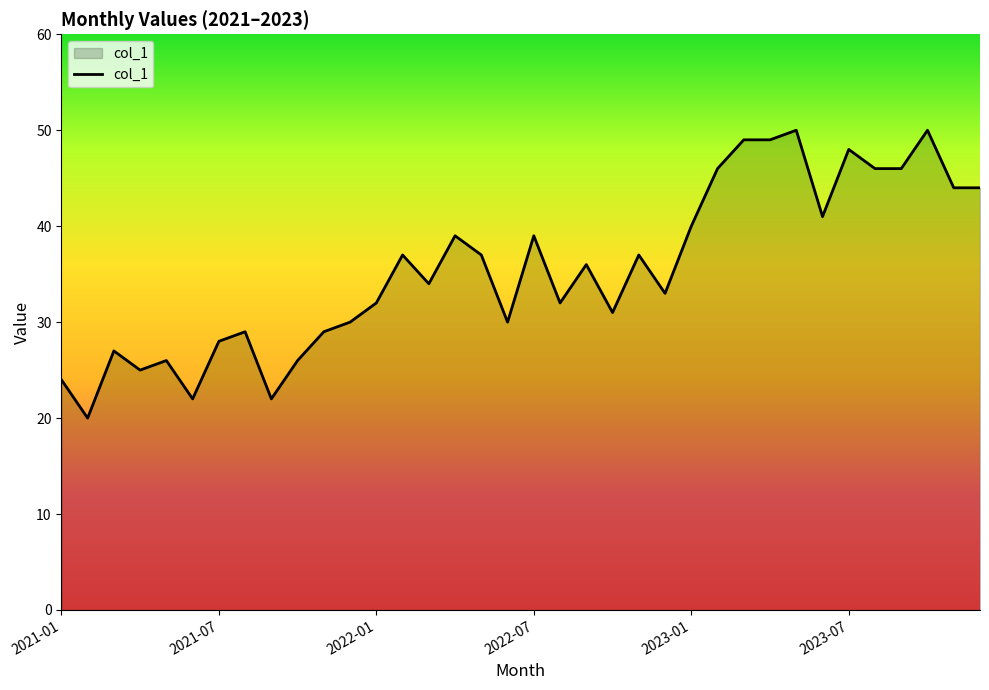

What is the smallest value displayed?

20